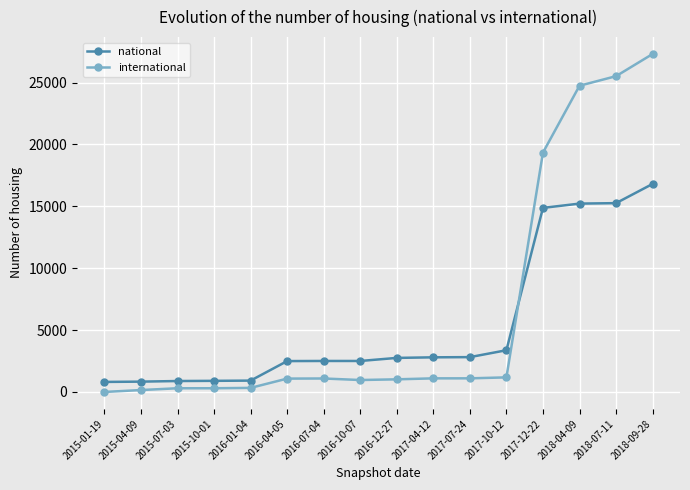

Where do national and international first cross each other?

2017-10-12 and 2017-12-22